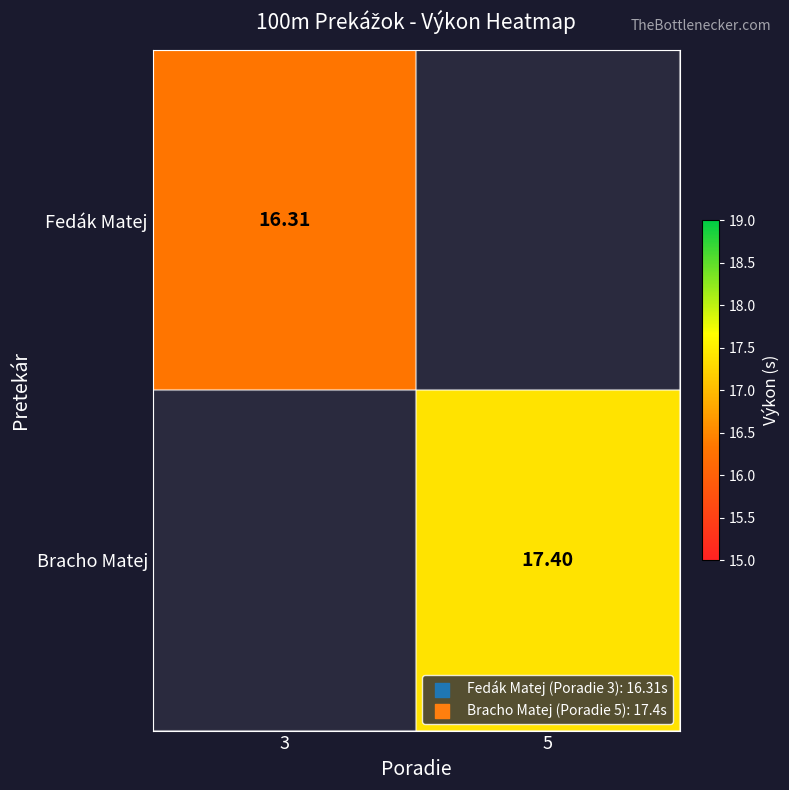

Between 3 and 5, which is larger?

5